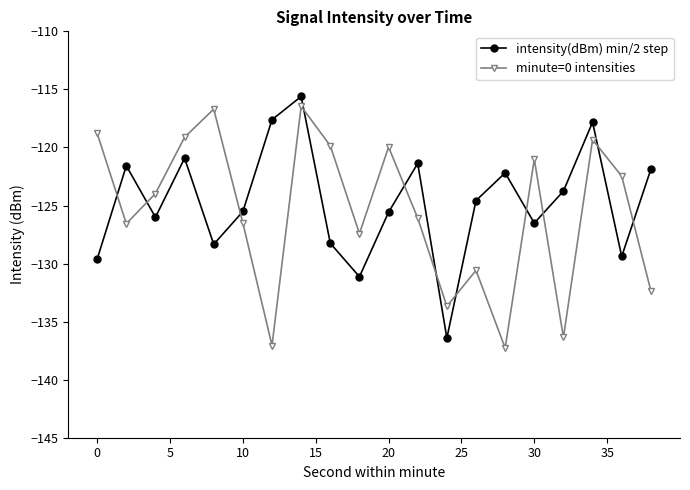

After their last crossing, which series has the higher values: minute=0 intensities or intensity(dBm) min/2 step?

intensity(dBm) min/2 step